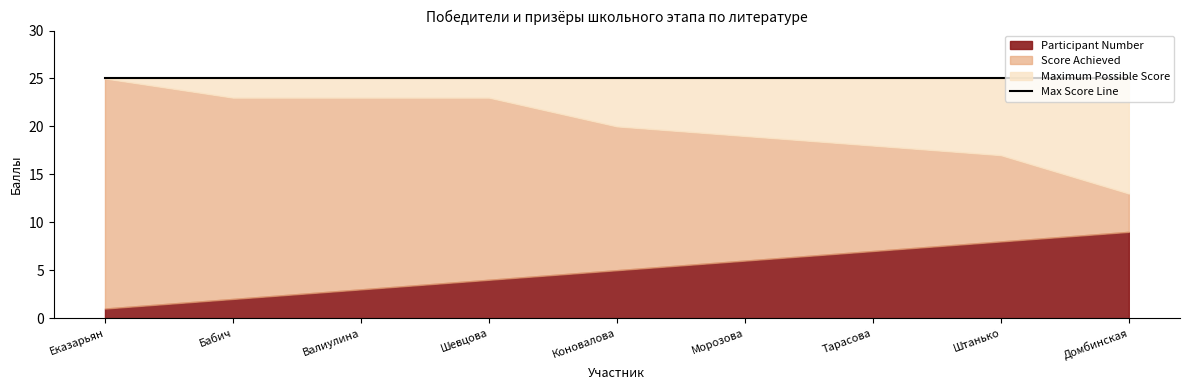

Does the chart display data point markers on the line(s)?

No